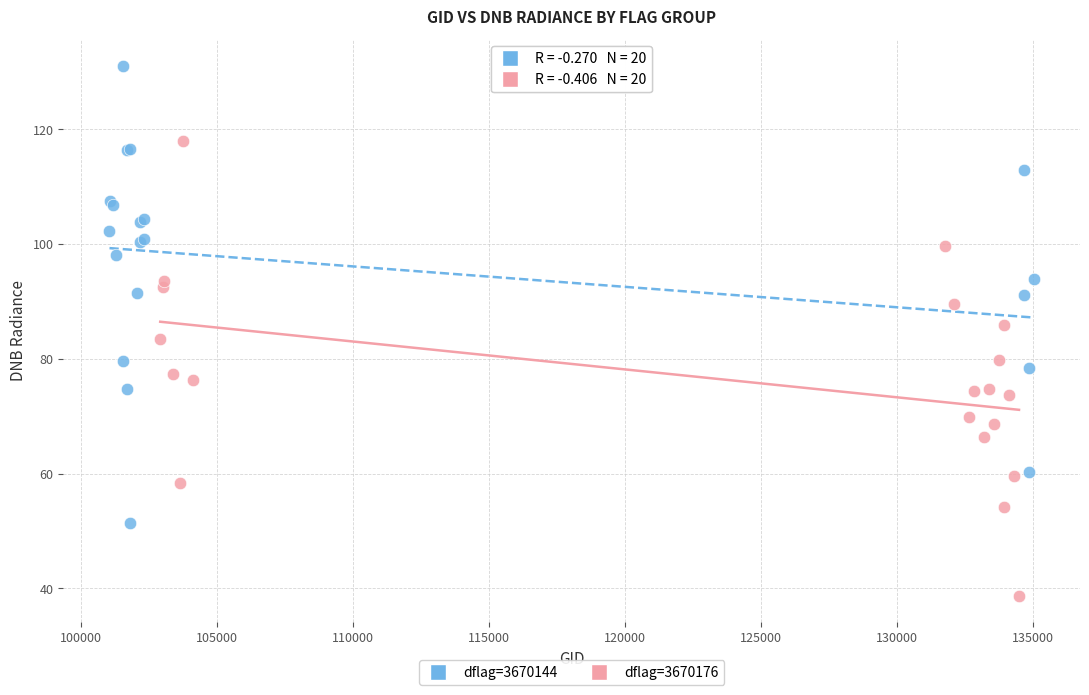

Which series reaches the minimum Y coordinate?

dflag=3670176